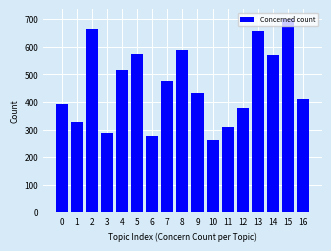

What is the average value?

460